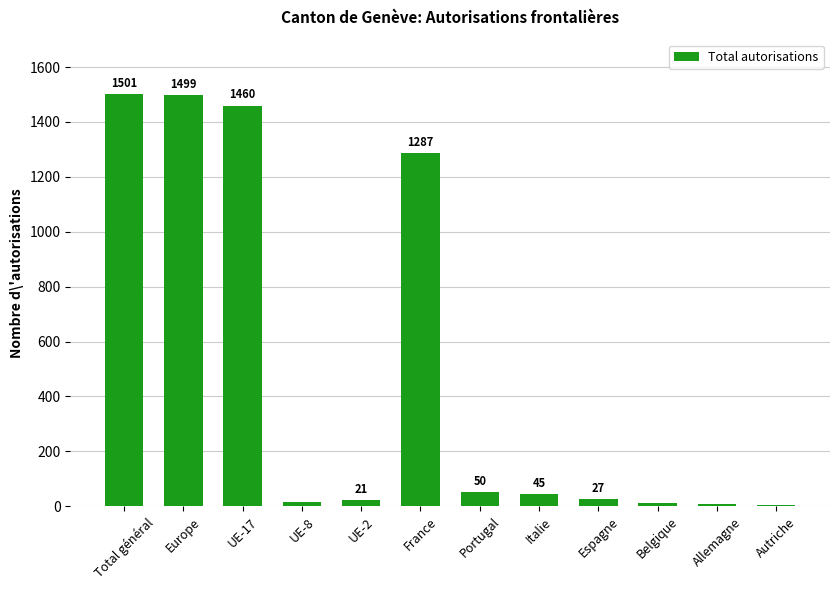

The value at Allemagne is 9. True or false?

True